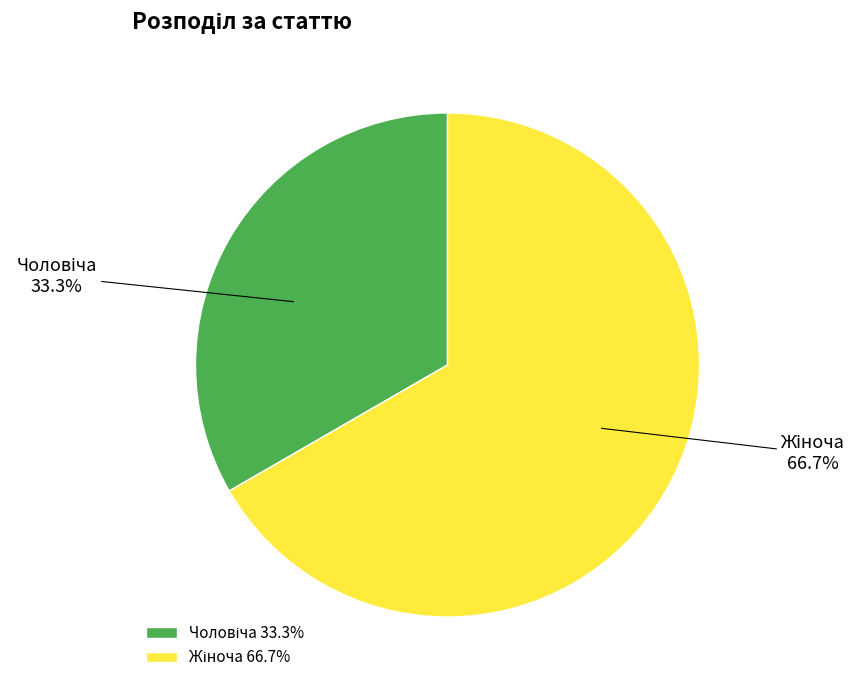

Is there any slice that represents more than half of the pie?

Yes